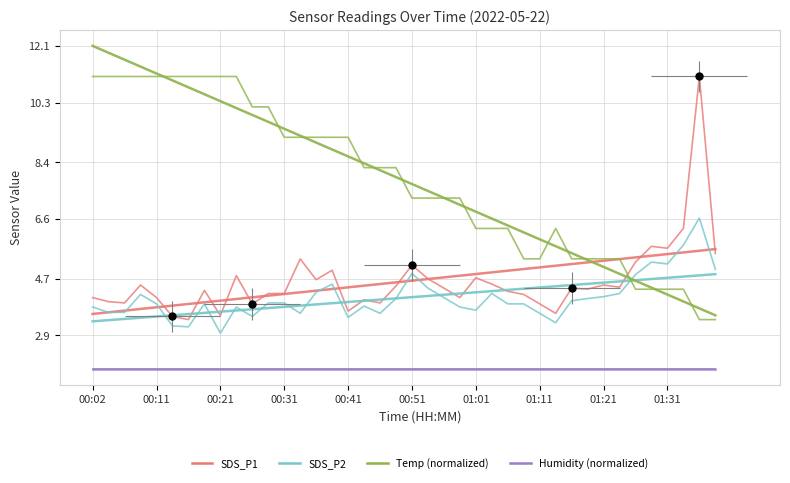

True or false: Temp (normalized) has a value of 8.2 at 25.

False